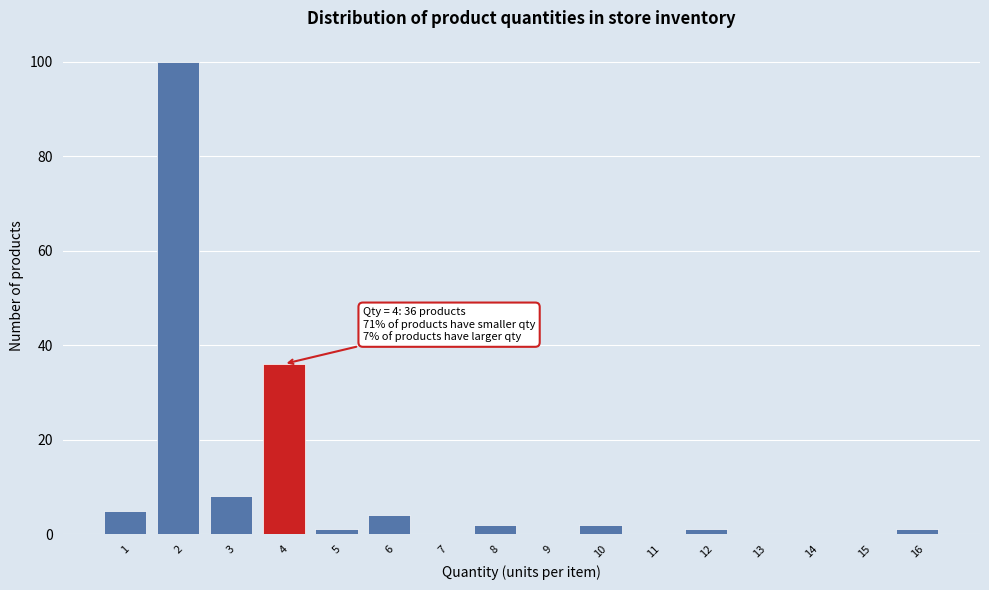

Which range on the x-axis has the tallest bar?

1.5 to 2.5